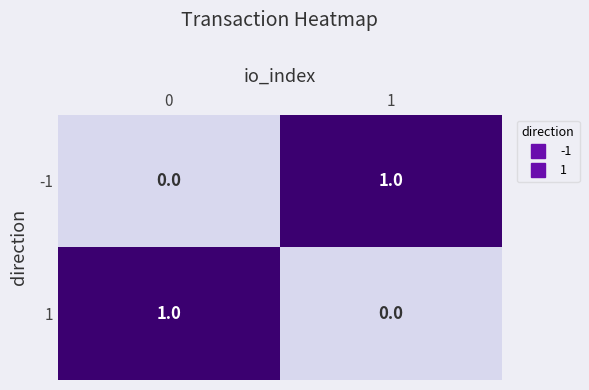

Is it true that 1 equals 1 at 0?

True